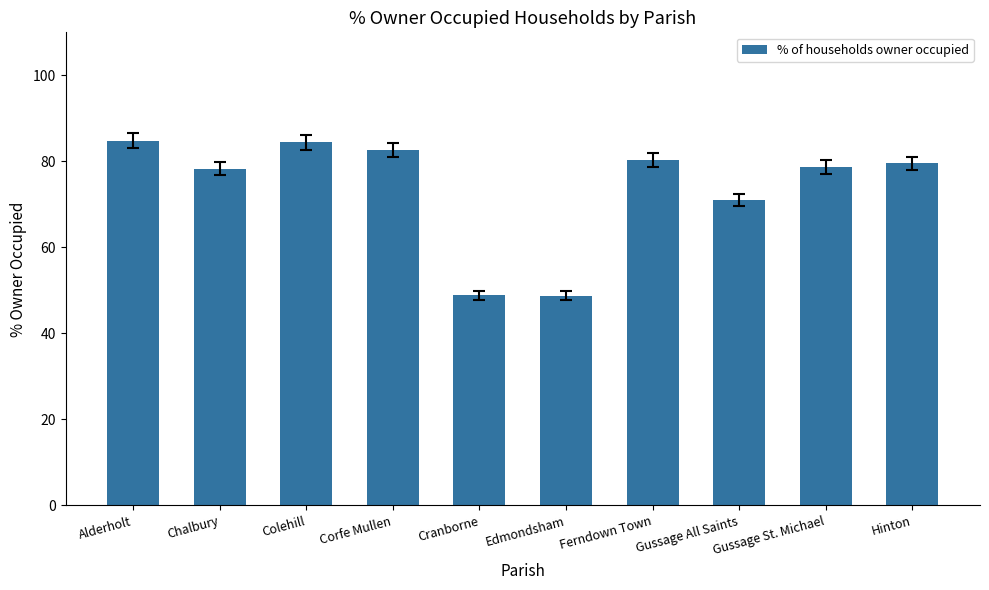

Approximately how many times larger is the value at Colehill compared to Corfe Mullen?

1.0